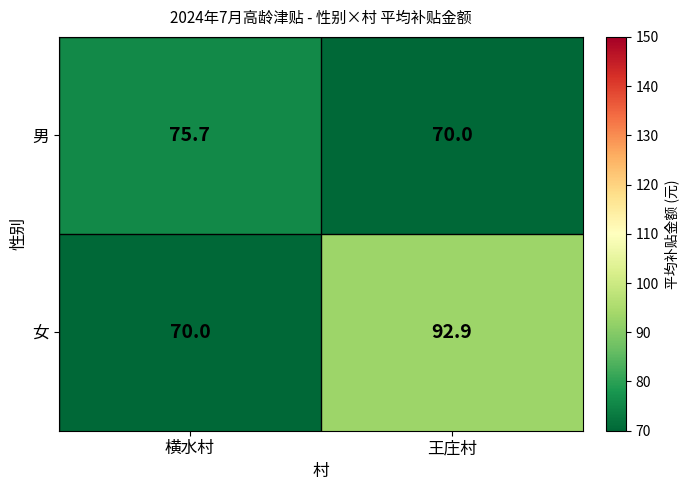

Between 横水村 and 王庄村, which series saw the biggest shift?

女